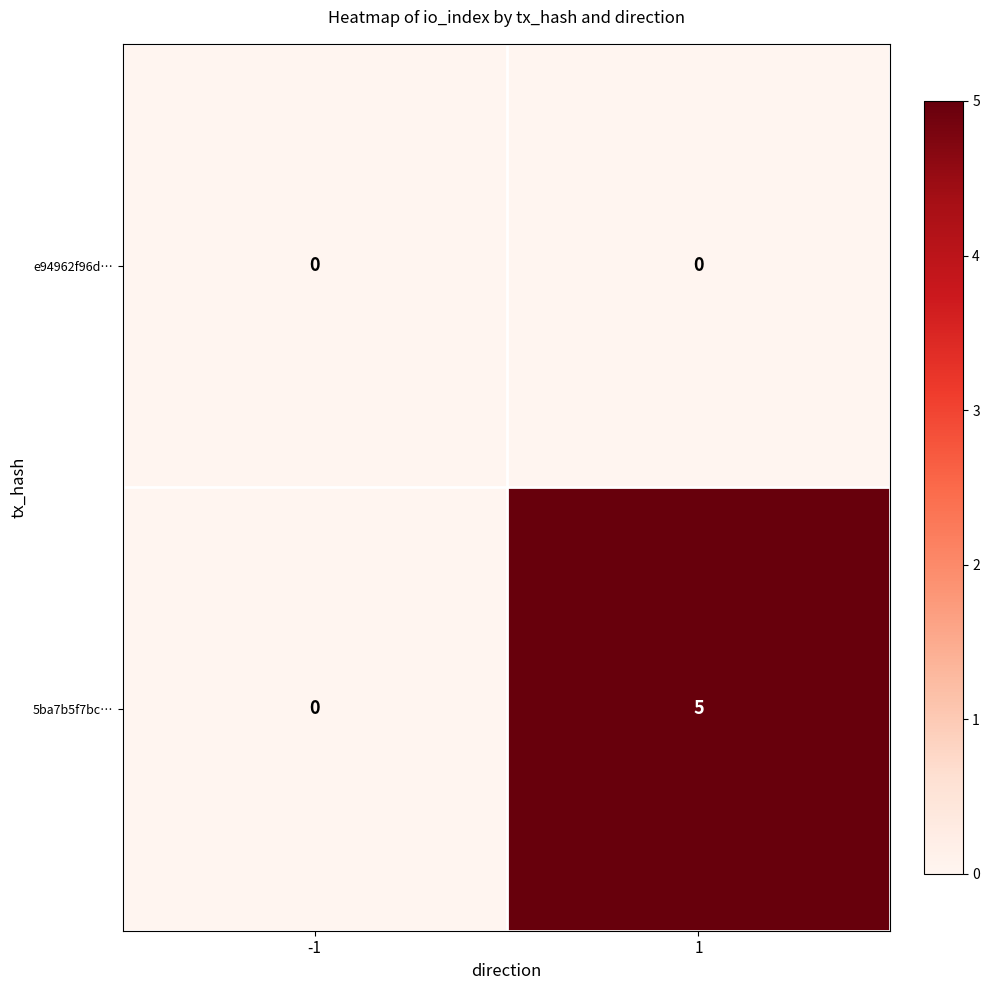

Rank the series by their maximum value, from highest to lowest.

5ba7b5f7bc…, e94962f96d…